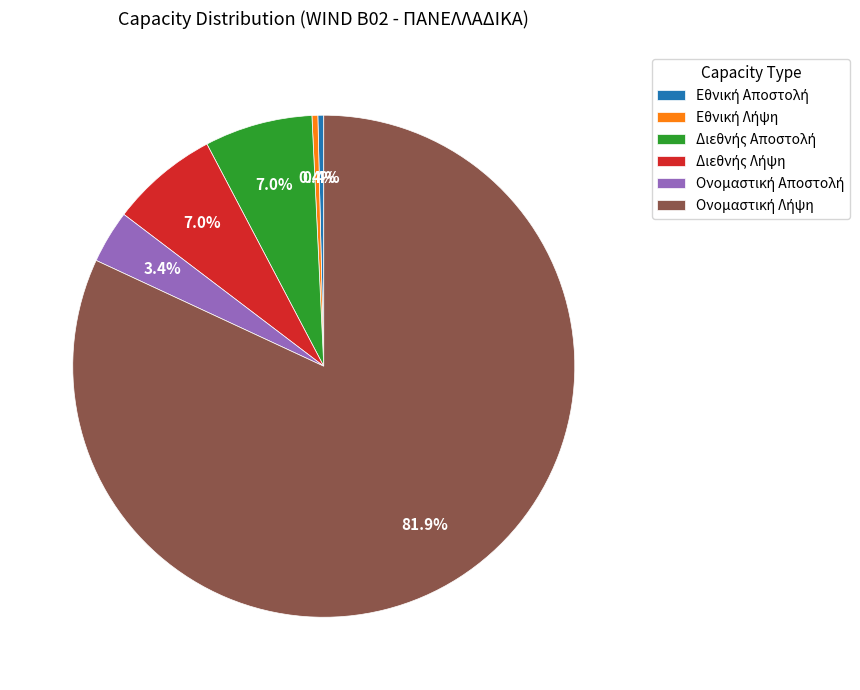

Does any single category account for the majority?

Yes